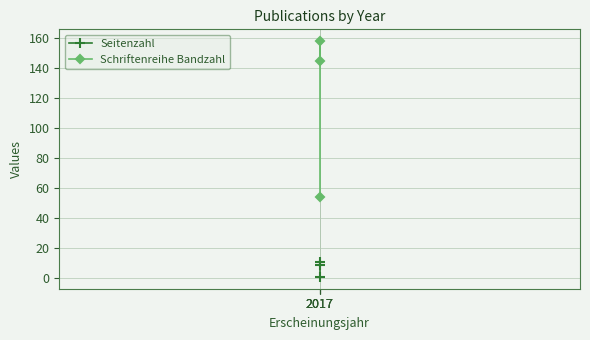

What is the sum of all Seitenzahl values?

21